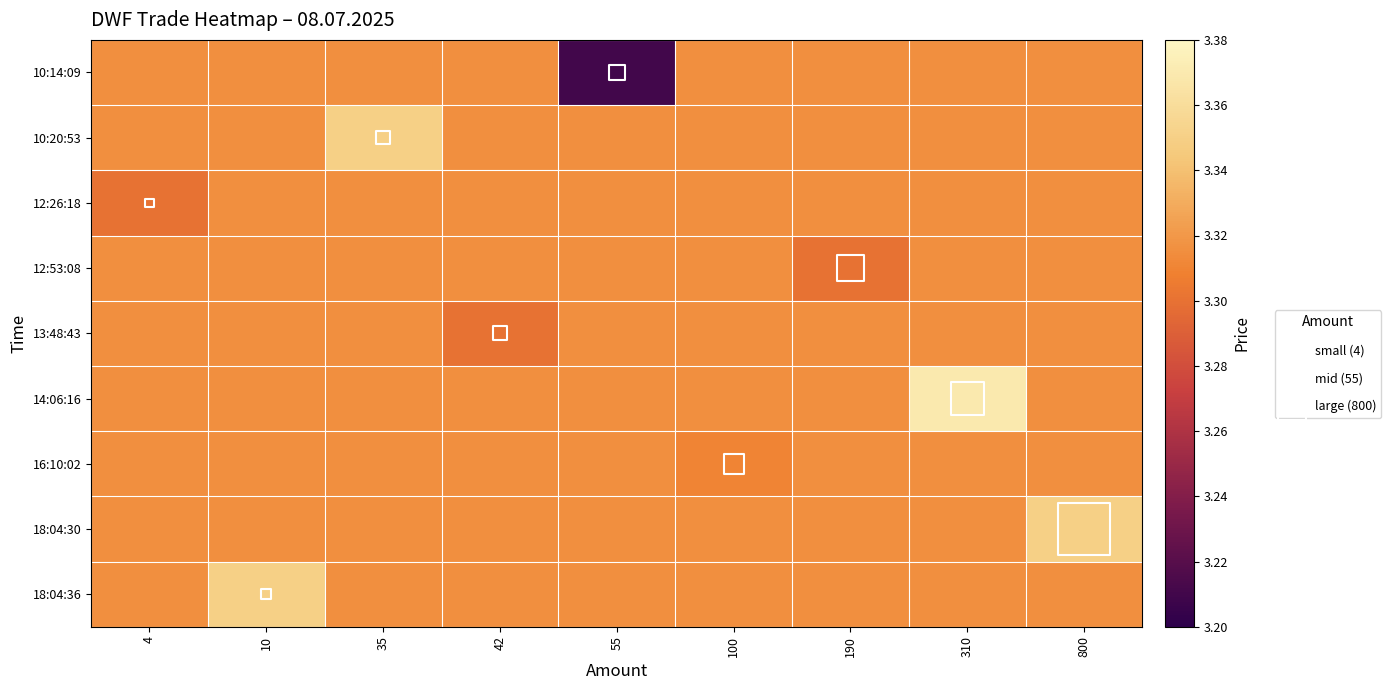

How many data points does each series have?

9